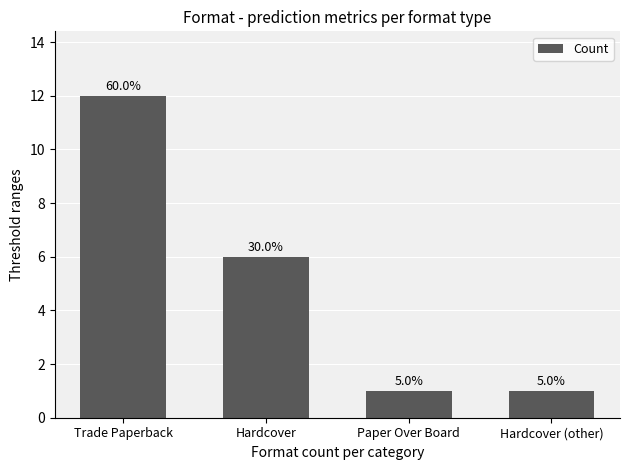

Where does the data first go above 6?

Trade Paperback